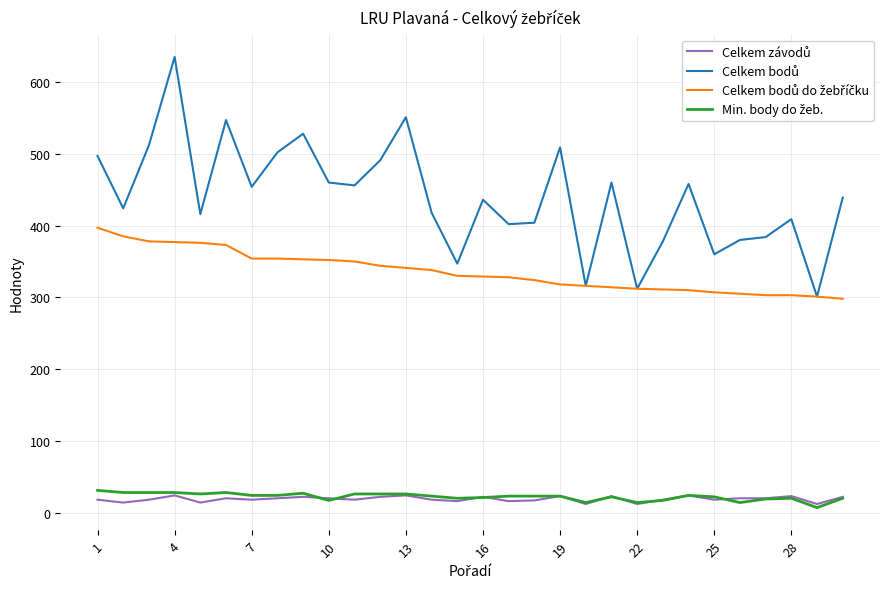

What is the maximum value shown in the chart?

635